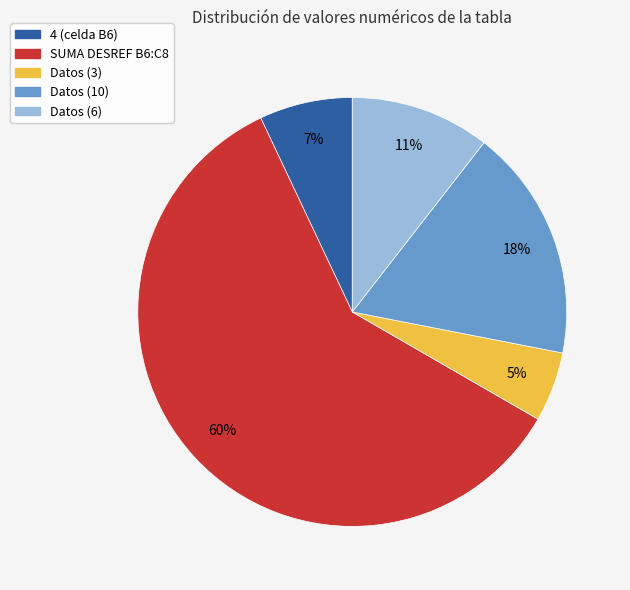

Combined, do SUMA DESREF B6:C8 and 4 (celda B6) account for over 50%?

Yes